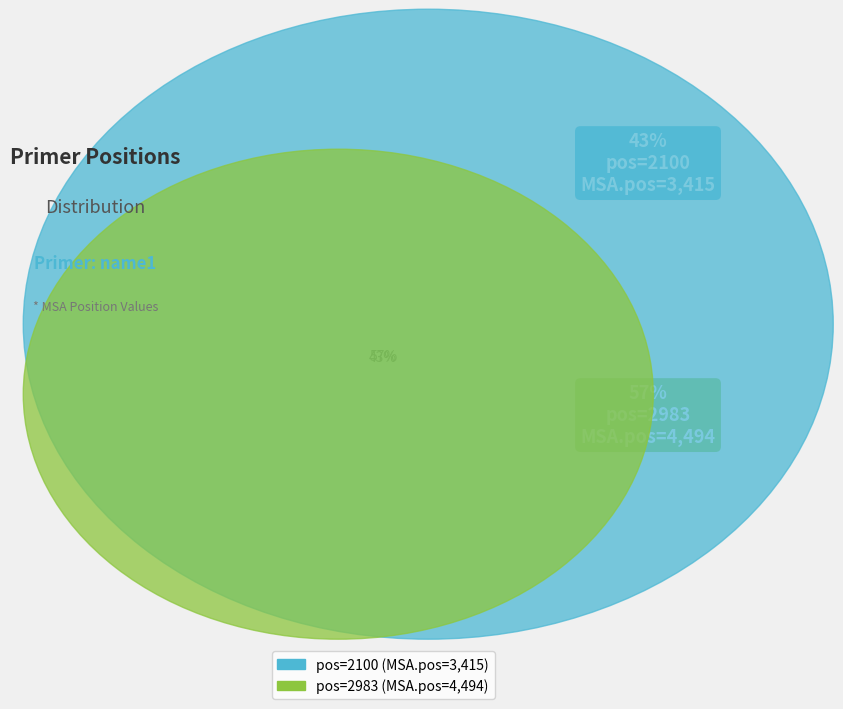

To the nearest percent, what is the difference between the largest and smallest slice percentages?

14%